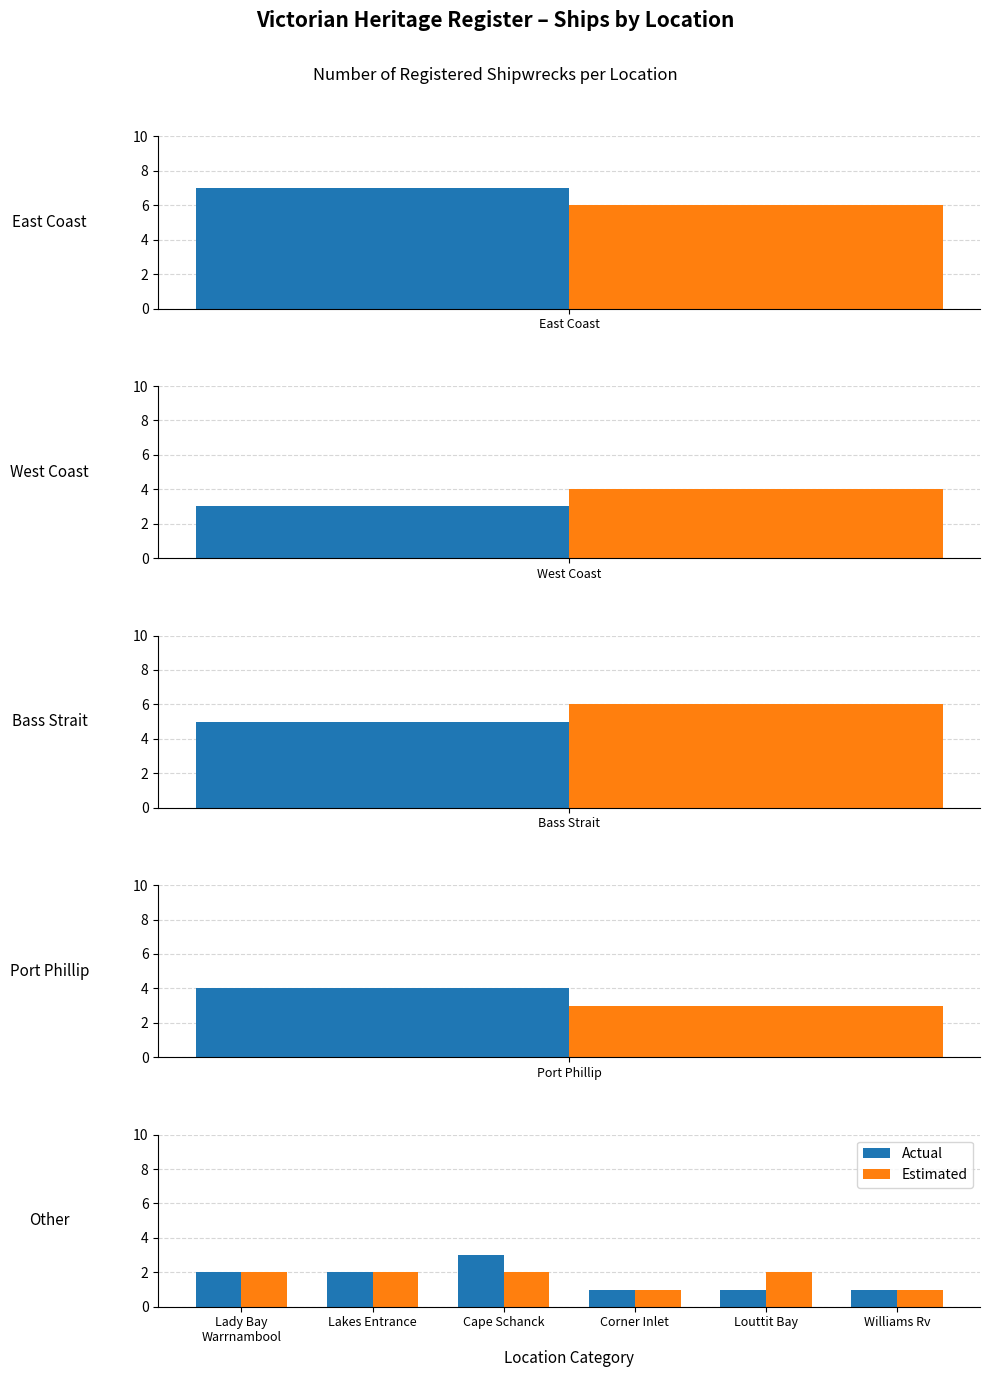

What position from the left is 3?

4